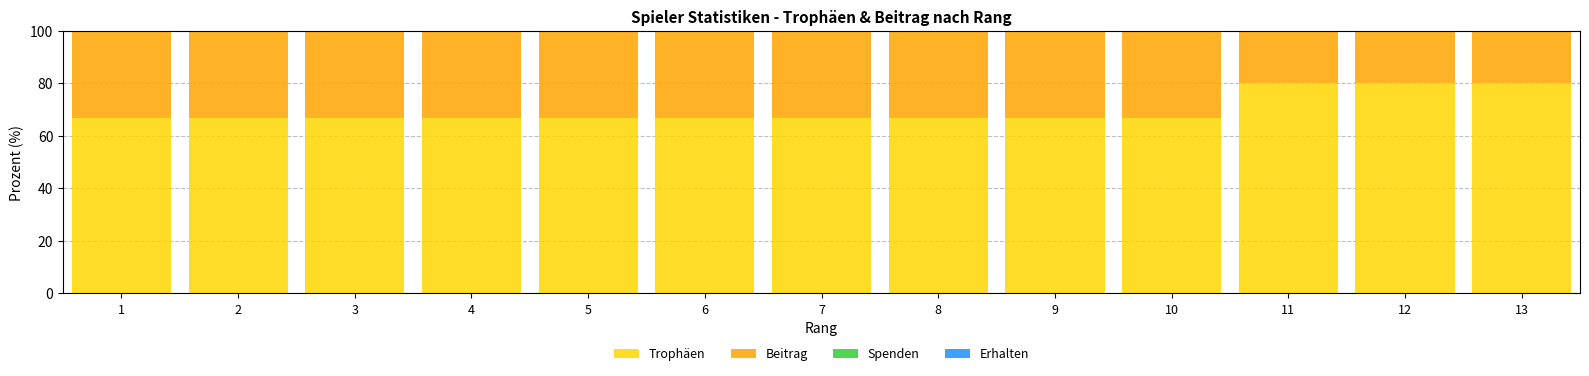

What is the lowest value of the Trophäen series?

66.7